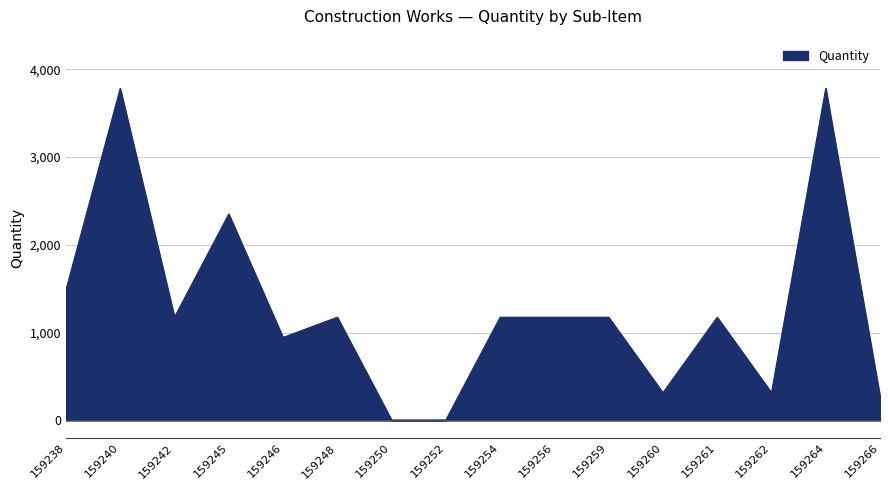

Does the chart display data point markers on the line(s)?

No